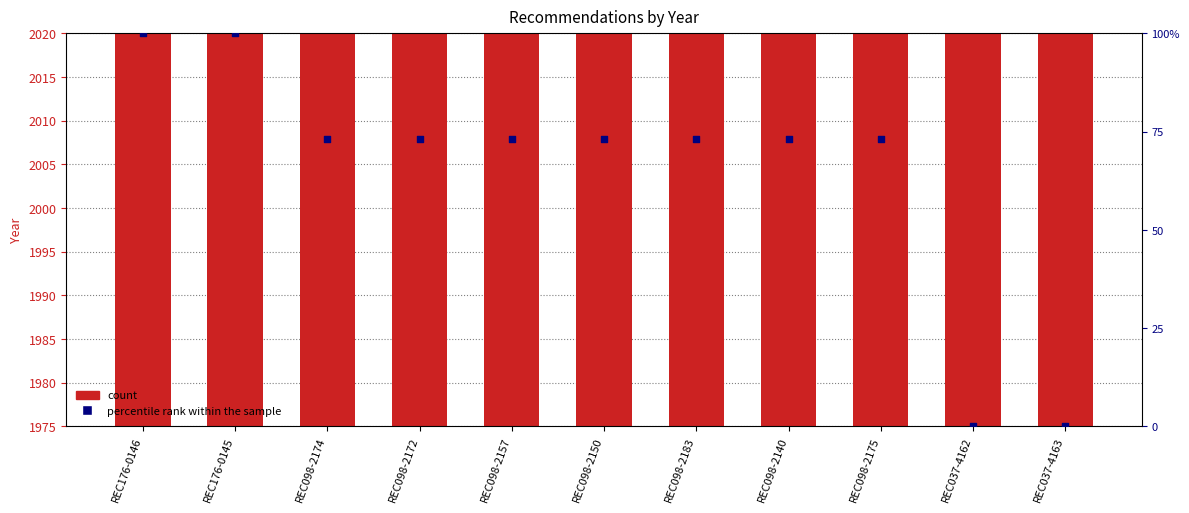

Is the value of Year at REC098-2183 greater than the value of percentile rank within the sample at REC098-2183?

Yes